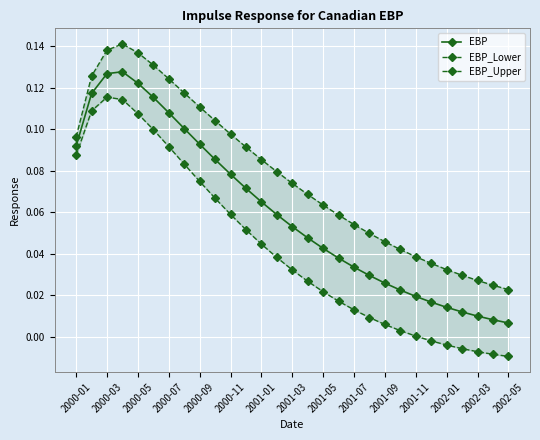

What are all the series names shown in the legend?

EBP, EBP_Lower, EBP_Upper